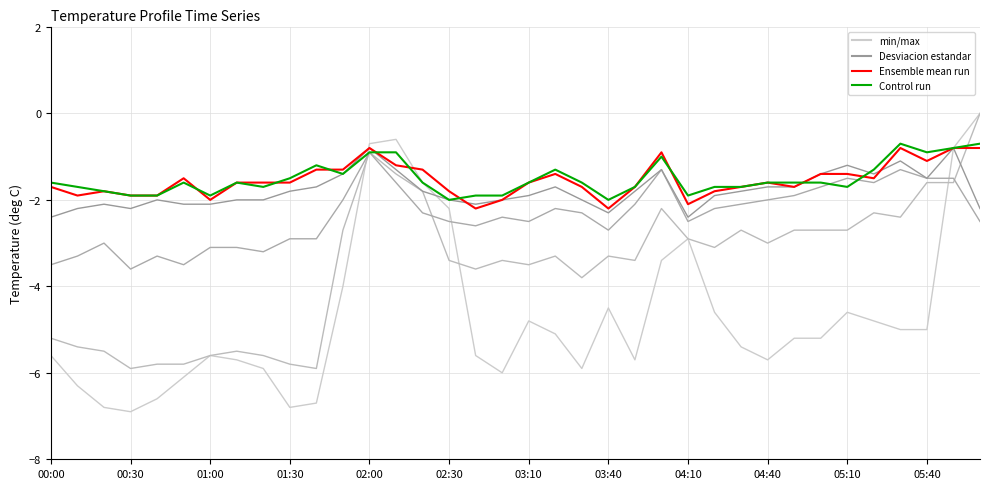

The value of 0.675 at 02:00 is -0.7. True or false?

True